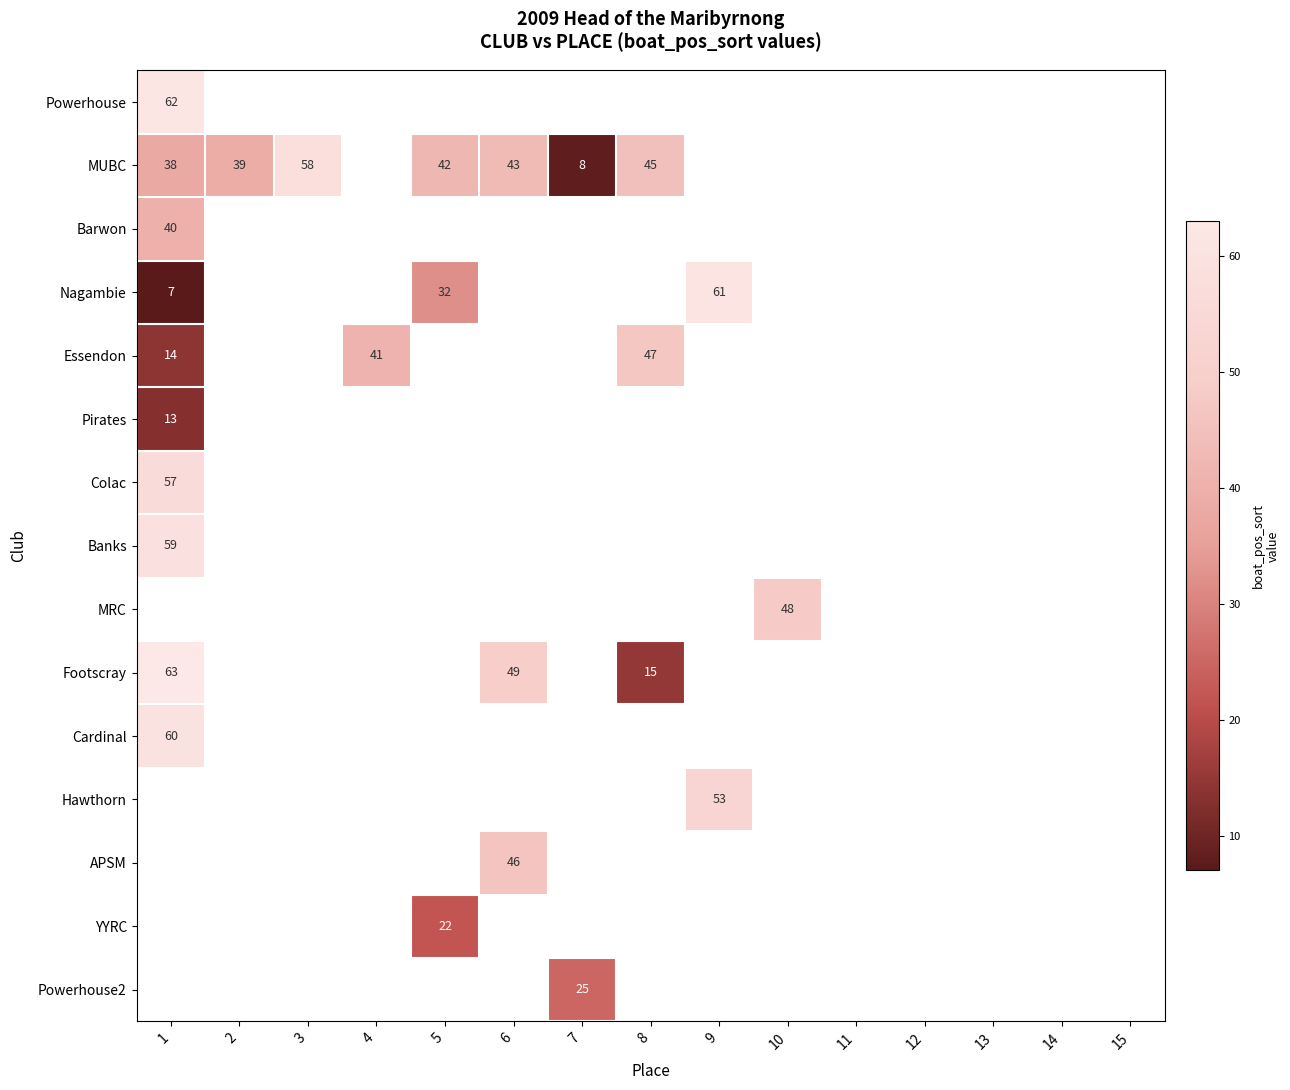

Where is MUBC nearest to the value 33?

1